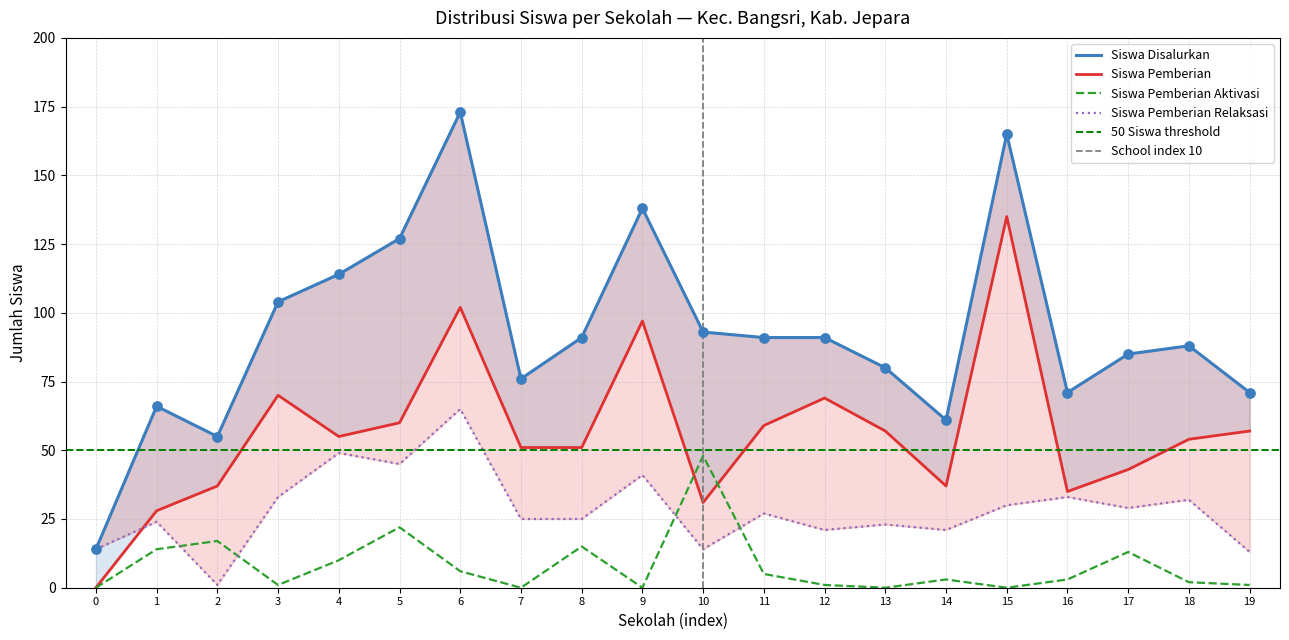

Which series contains the lowest Y value?

Siswa Pemberian